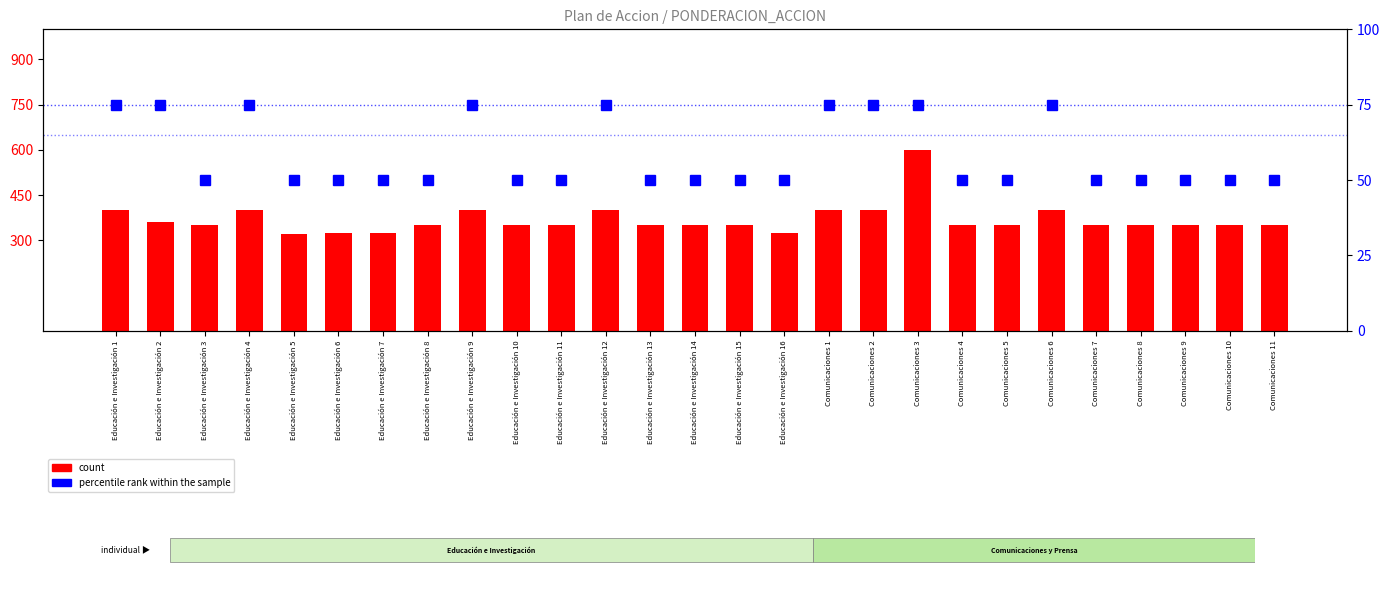

What is the minimum value shown in the chart?

320